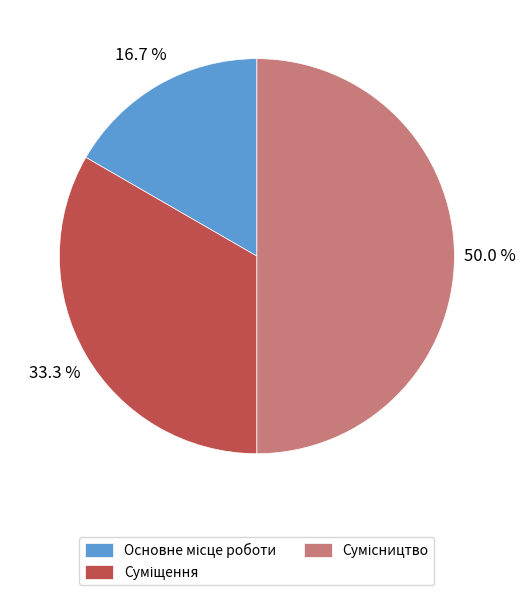

The Сумісництво slice represents 50% of the pie. True or false?

True